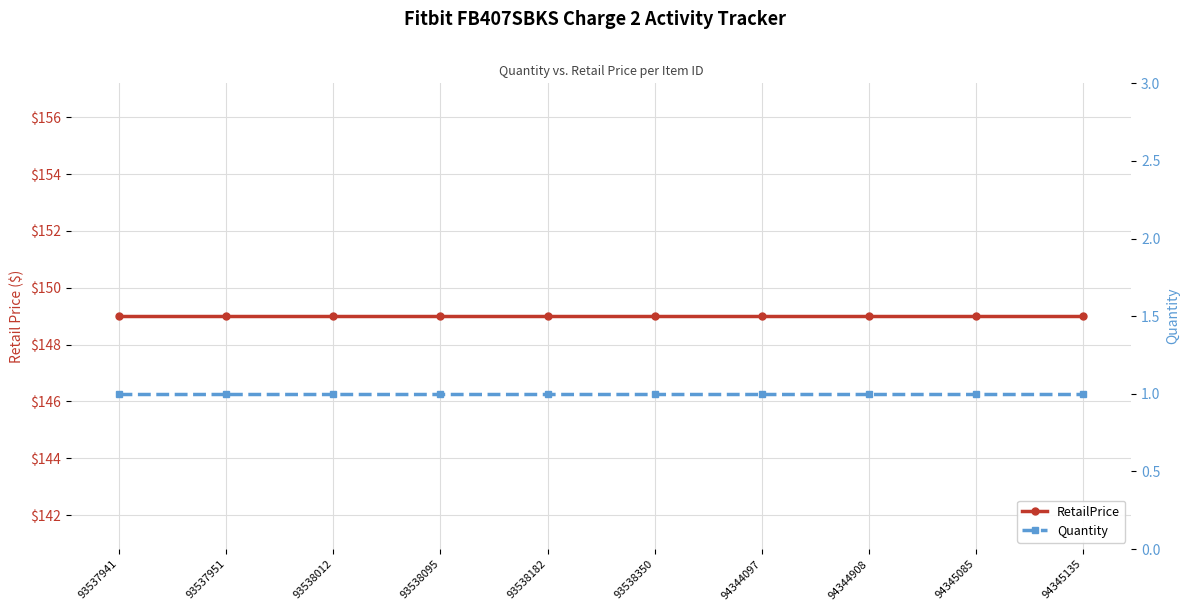

How many lines are shown in the chart?

2